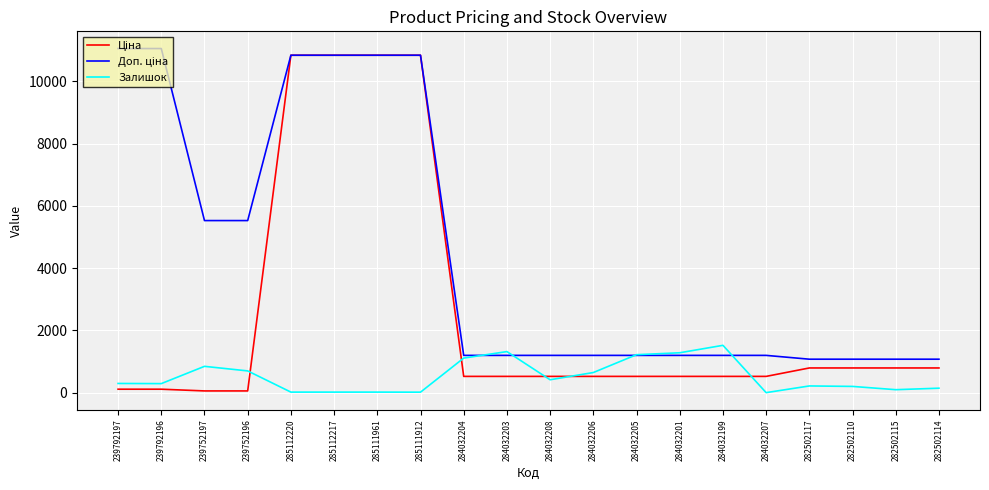

What is the difference between the highest and lowest values at 284032204?

674.7